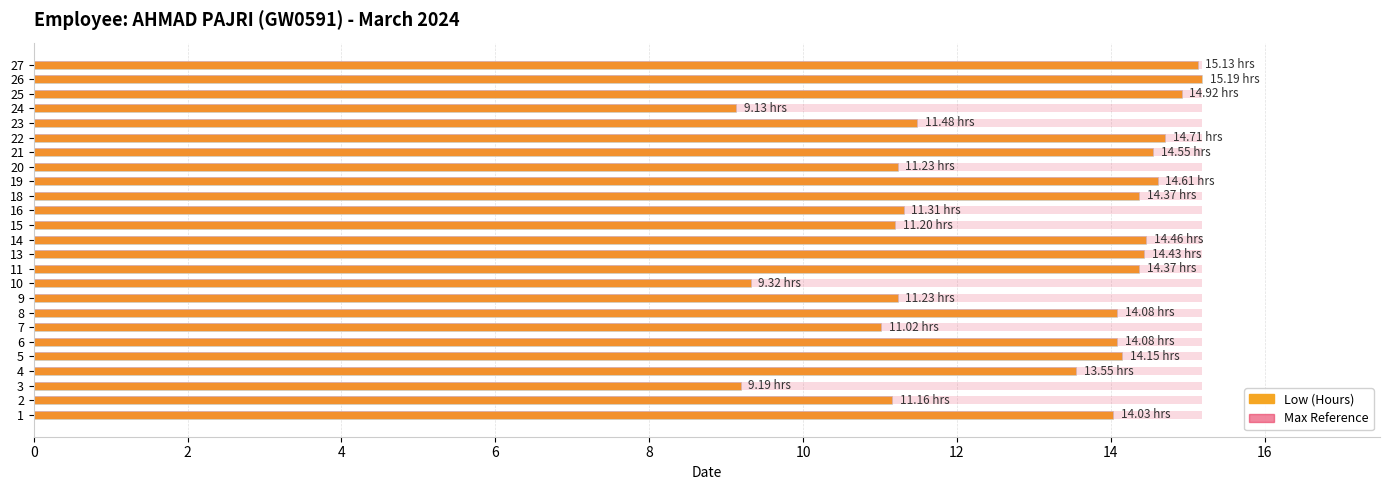

How many bars are there in each group?

2